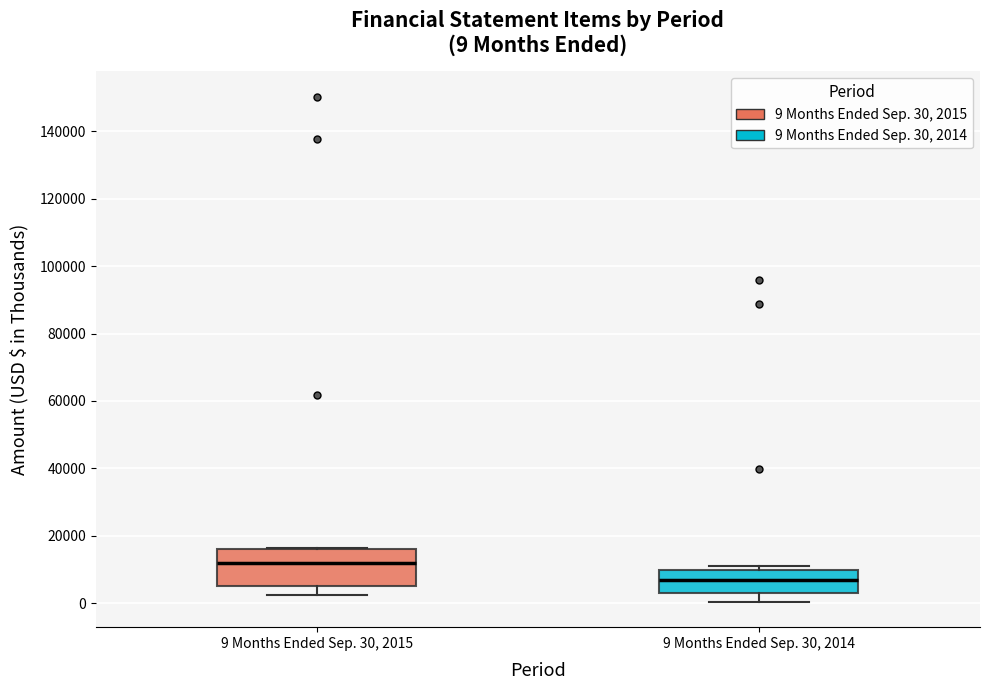

Which box's median line is the lowest?

9 Months Ended Sep. 30, 2014